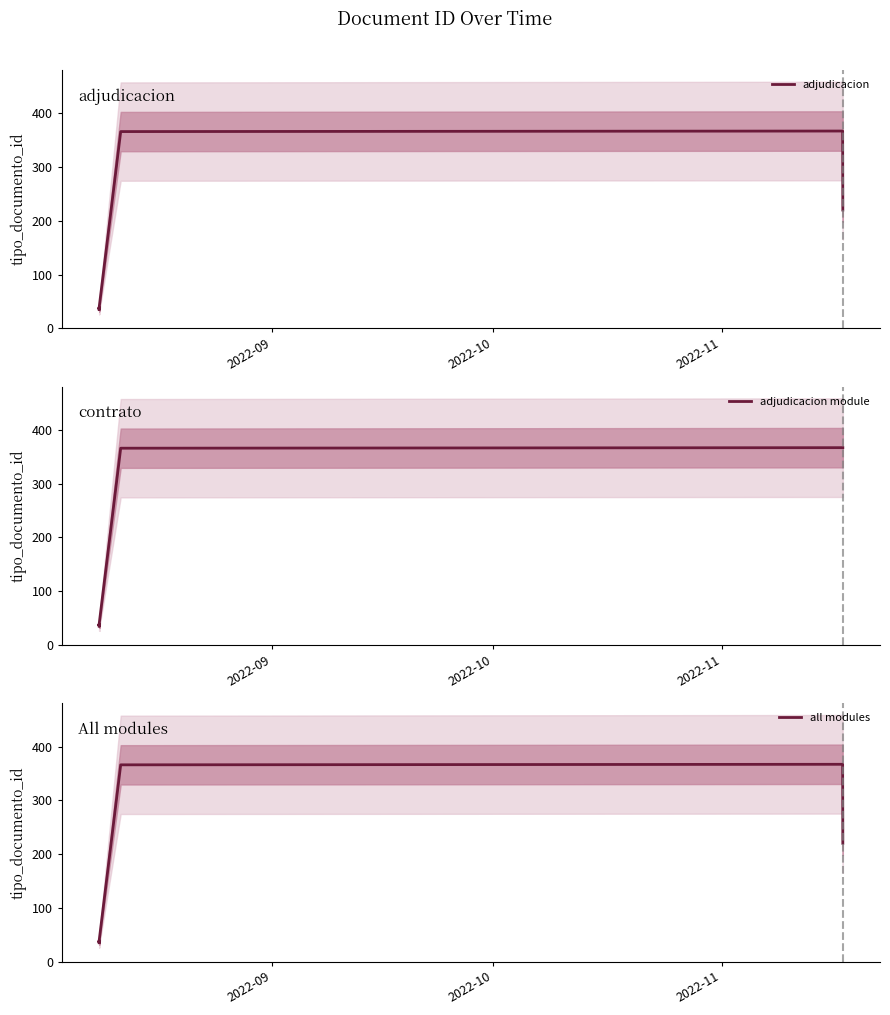

What is the difference between the maximum and minimum values?

332